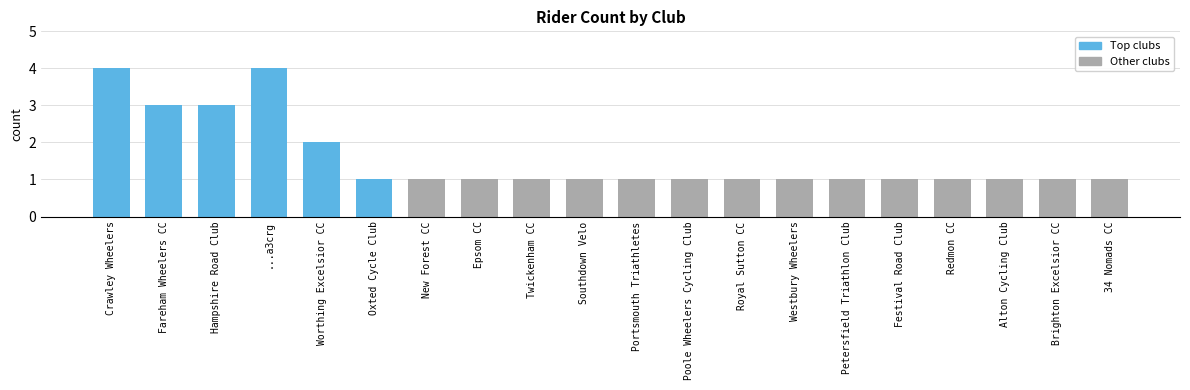

The chart shows a value of 1 at Alton Cycling Club. True or false?

True